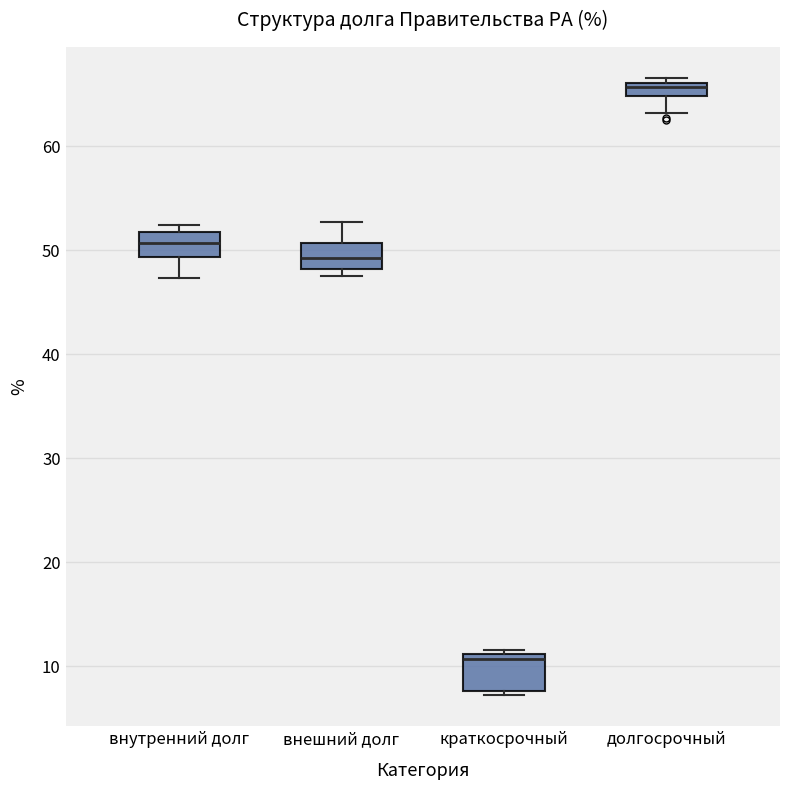

Where is the lower edge of the box for внешний долг on the y-axis? The values are not printed on the chart, so give them approximately, as read against the axis.

48